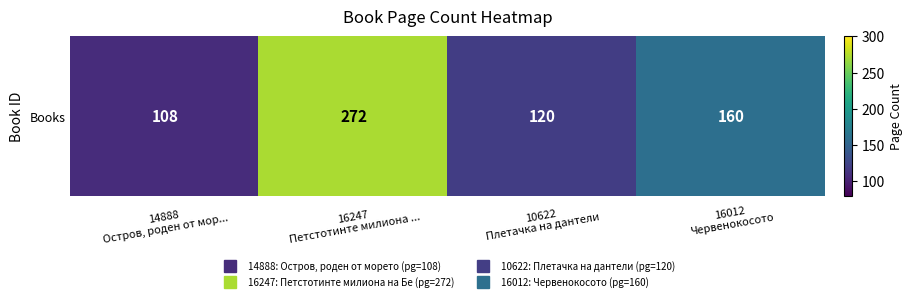

List the labels in order of value, smallest first.

14888
Остров, роден от мор..., 10622
Плетачка на дантели, 16012
Червенокосото, 16247
Петстотинте милиона ...